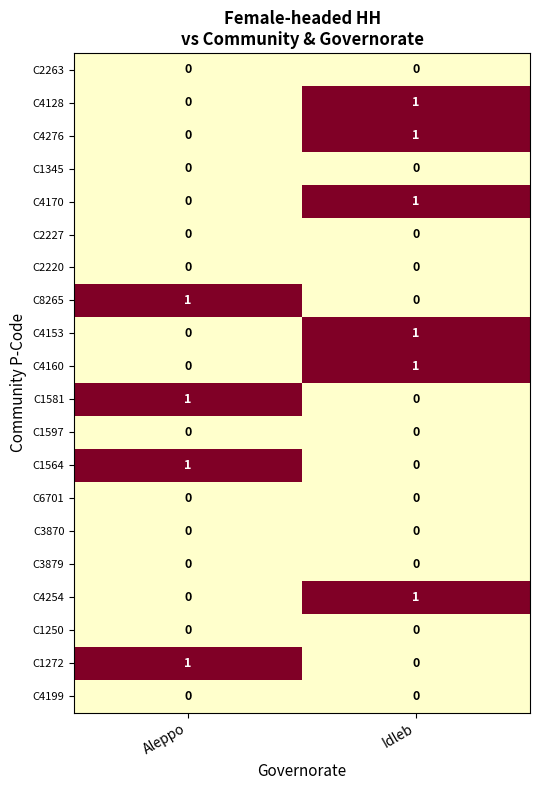

How many data points does each series have?

2